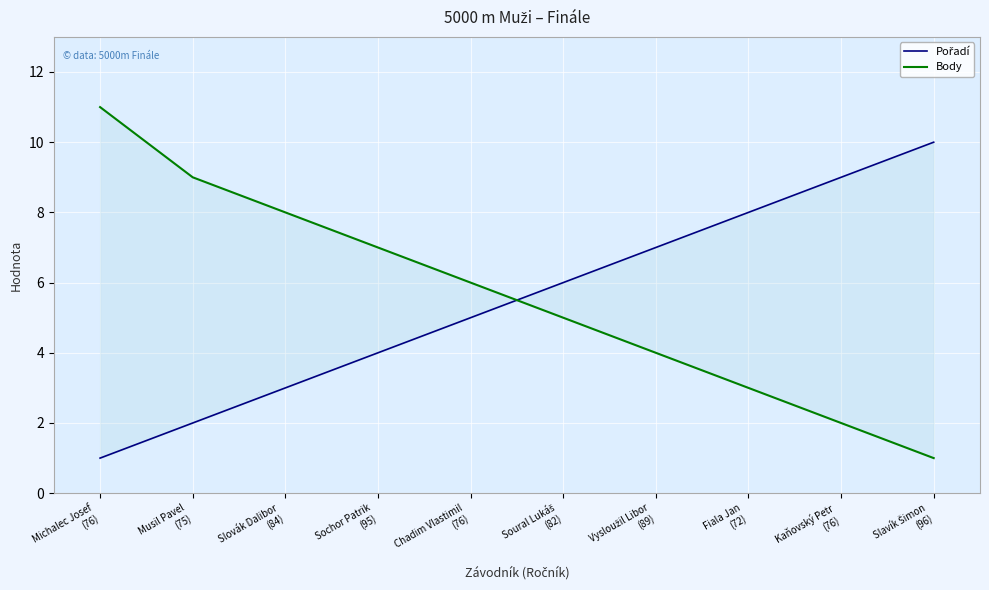

List the series in order of their peak value, highest first.

Body, Pořadí